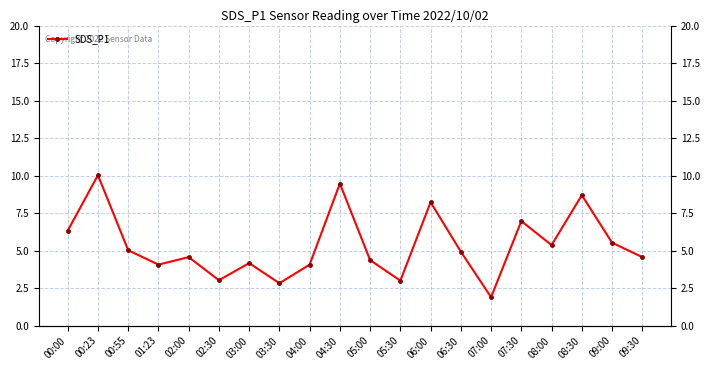

Reading left to right, list all the values displayed in this chart.

6.3	10.0	5.0	4.1	4.6	3.0	4.2	2.8	4.1	9.5	4.4	3.0	8.2	4.9	1.9	7.0	5.4	8.7	5.5	4.6